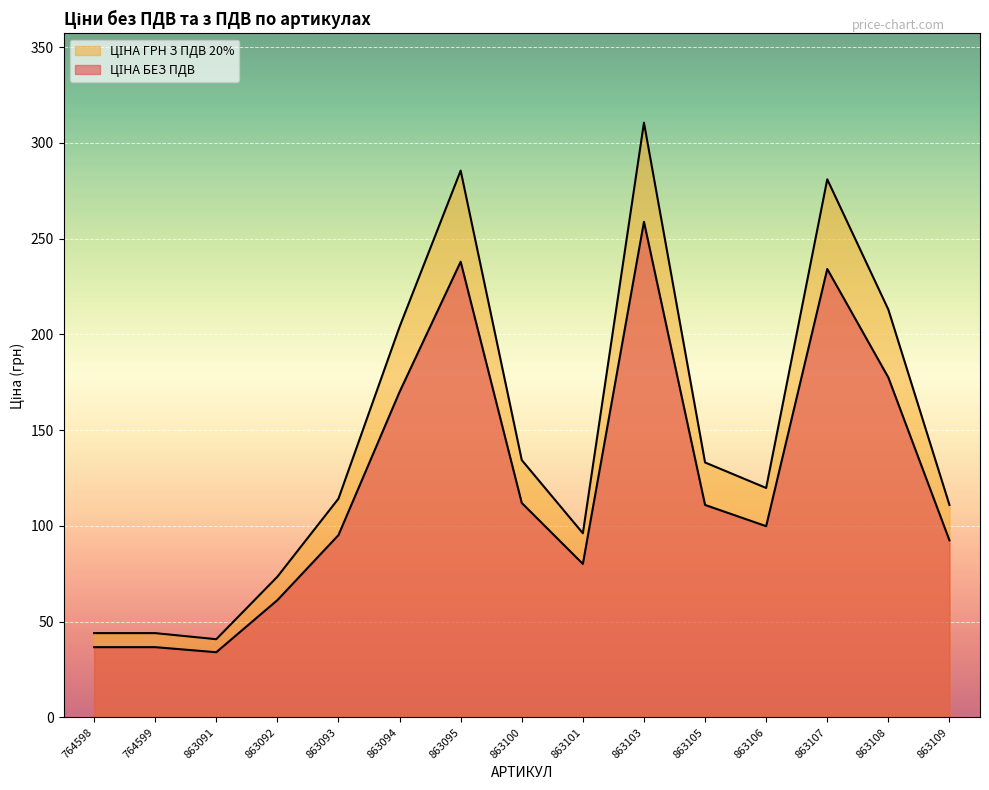

Read the ЦІНА ГРН З ПДВ 20% value at 863105.

133.1